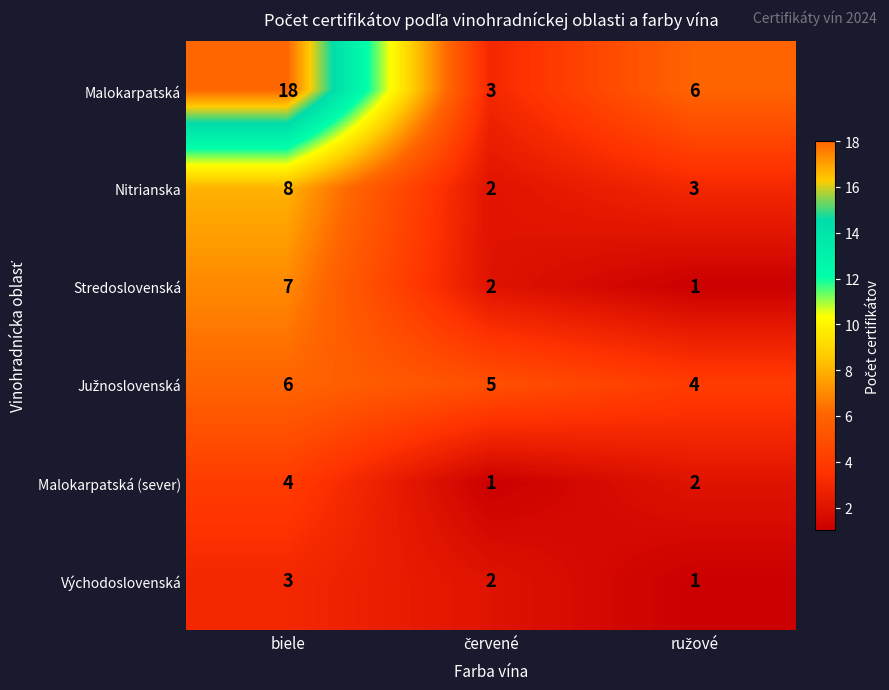

What is the average value of the Malokarpatská series?

9